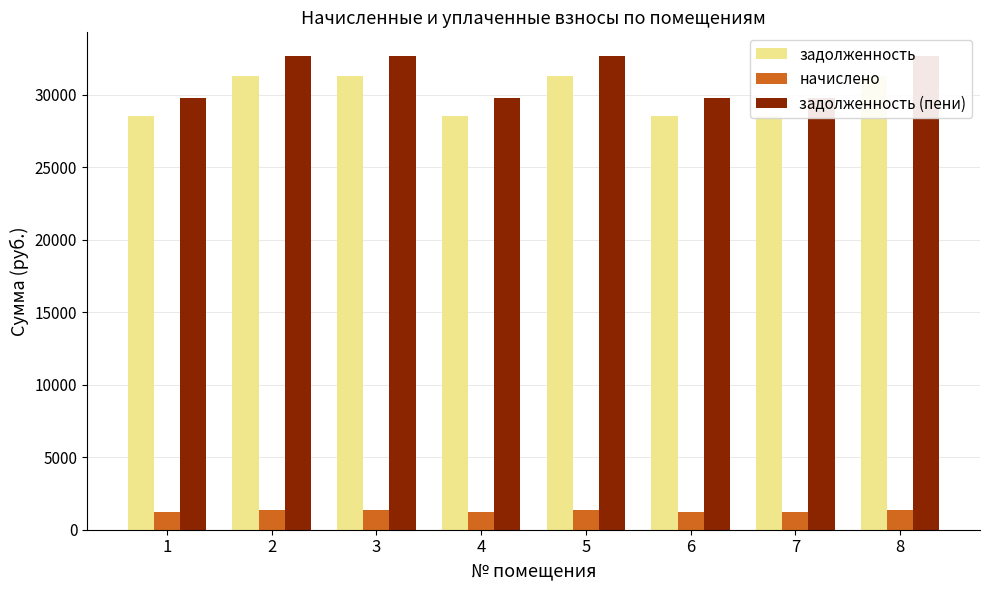

What is the total value across all series at 8?

65308.3